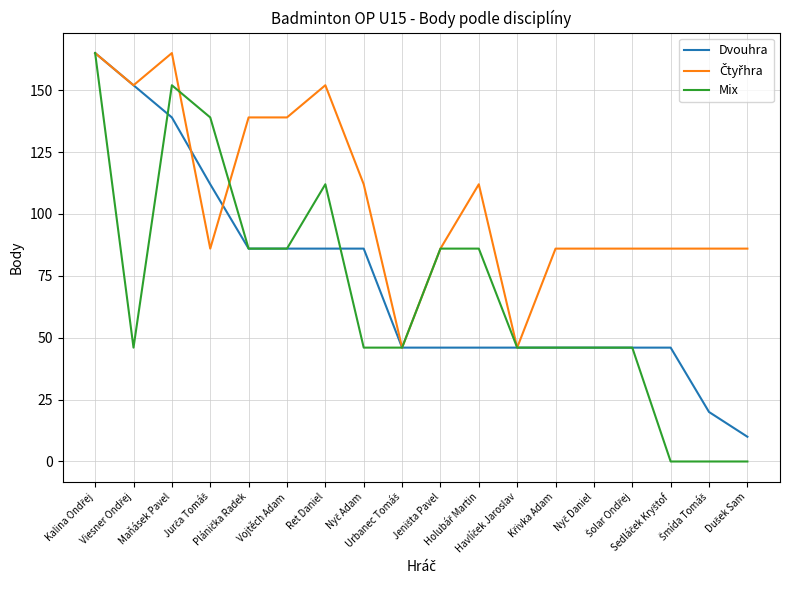

How many lines are shown in the chart?

3